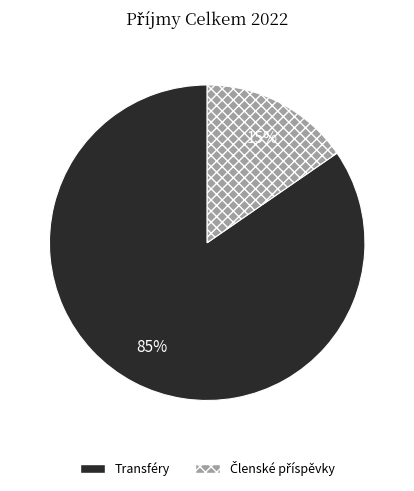

Does any single category account for the majority?

Yes